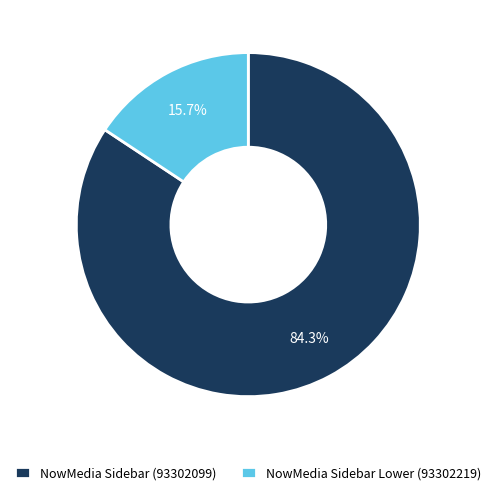

Count the number of slices in the pie.

2